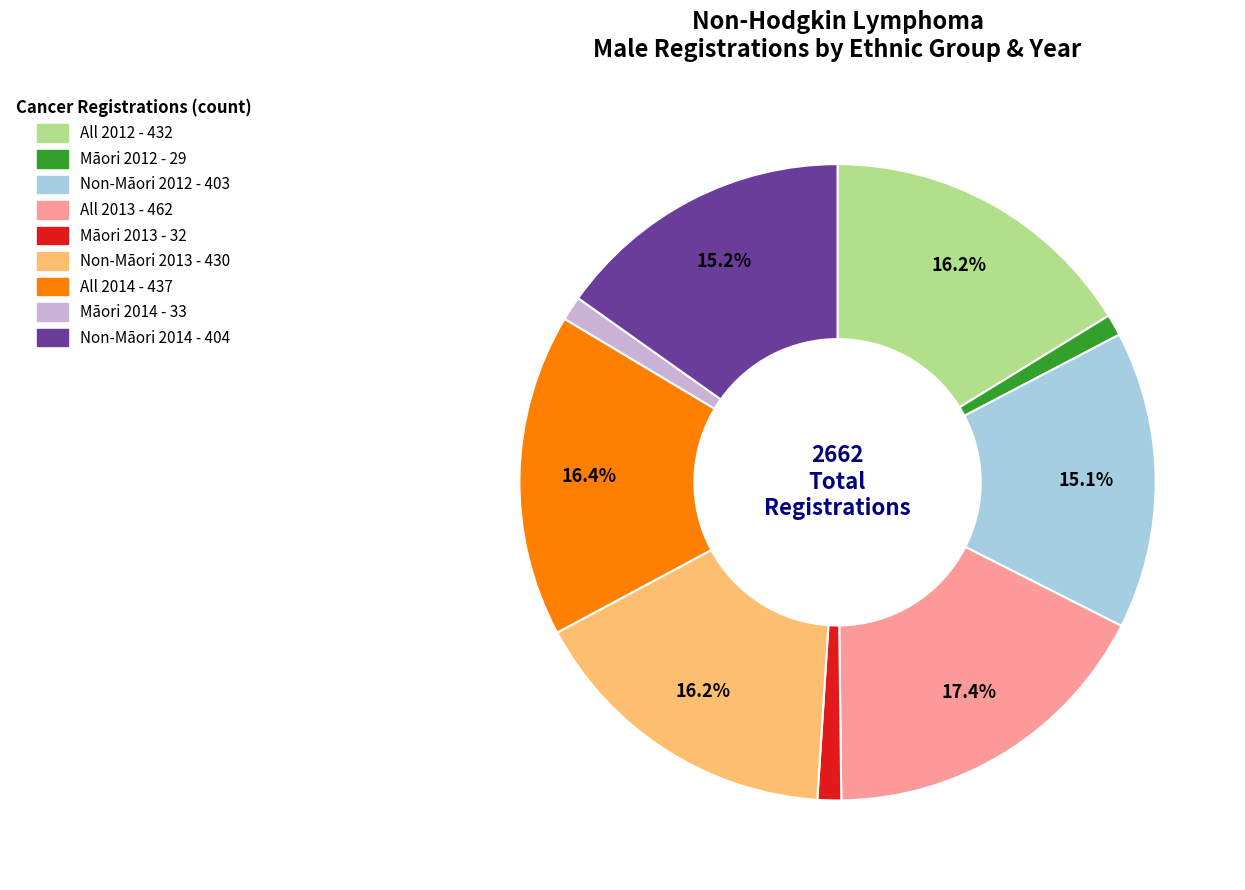

Is there any slice that represents more than half of the pie?

No